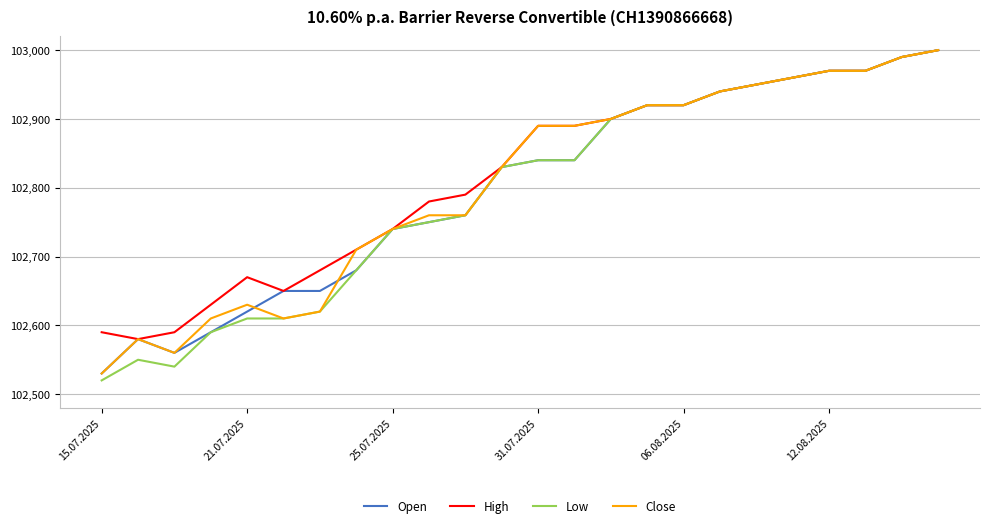

What is the maximum value for Low?

103000